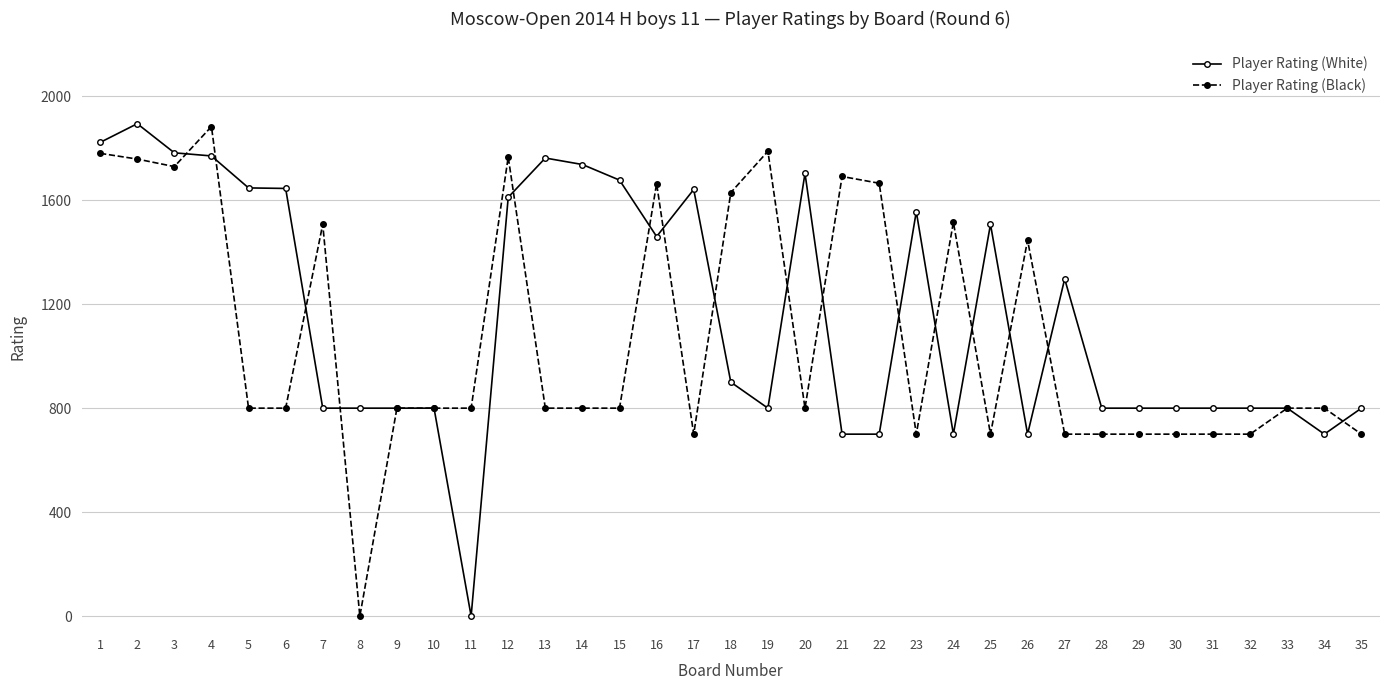

At how many categories does at least one series exceed 1186?

23